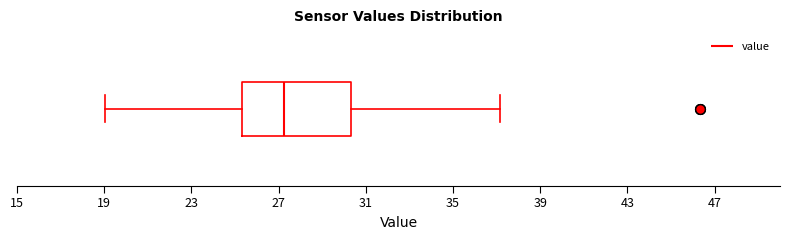

Read this box plot against the x-axis: the position of the median line, the range covered by the box, and the ends of both whiskers. The values are not printed on the chart, so give them approximately, as read against the axis.

median 27.5, box 25.5 to 30.5, whiskers 19.0 to 37.0